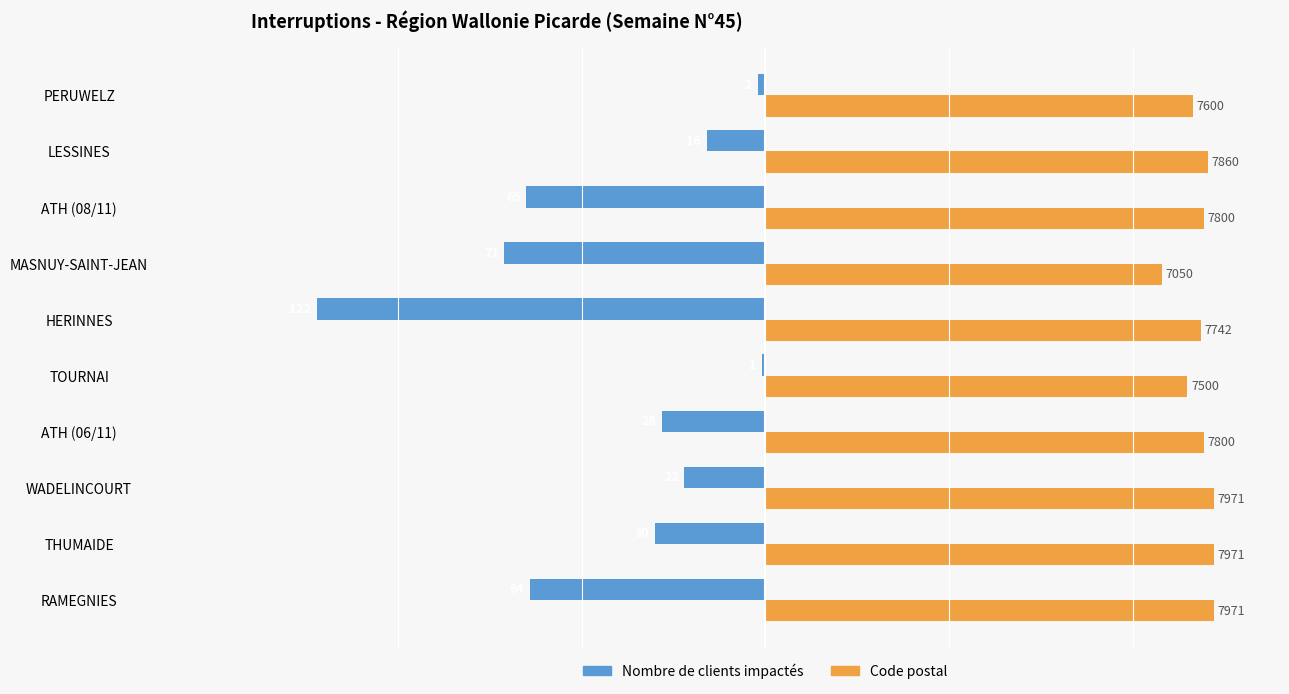

How many groups of bars are there?

10